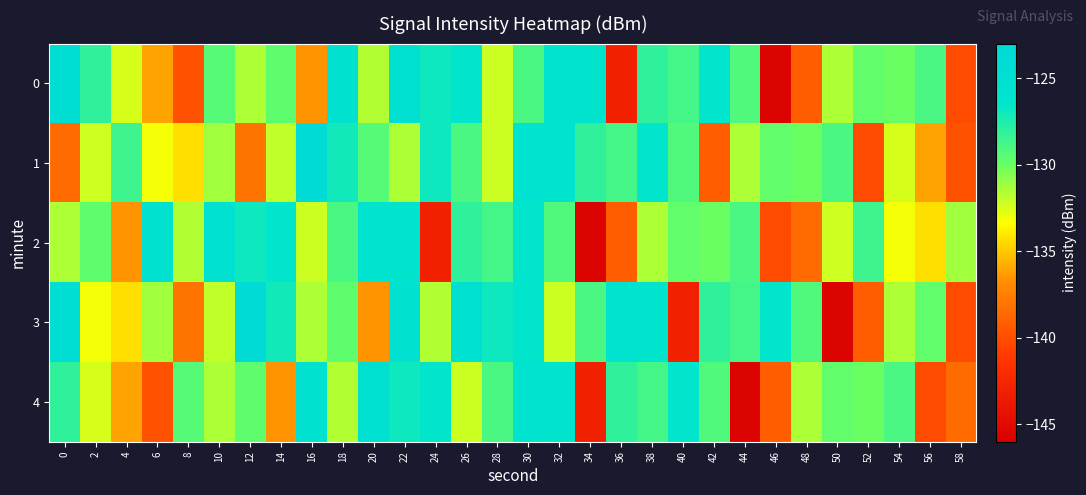

What is the difference between the highest and lowest values at 26?

7.2